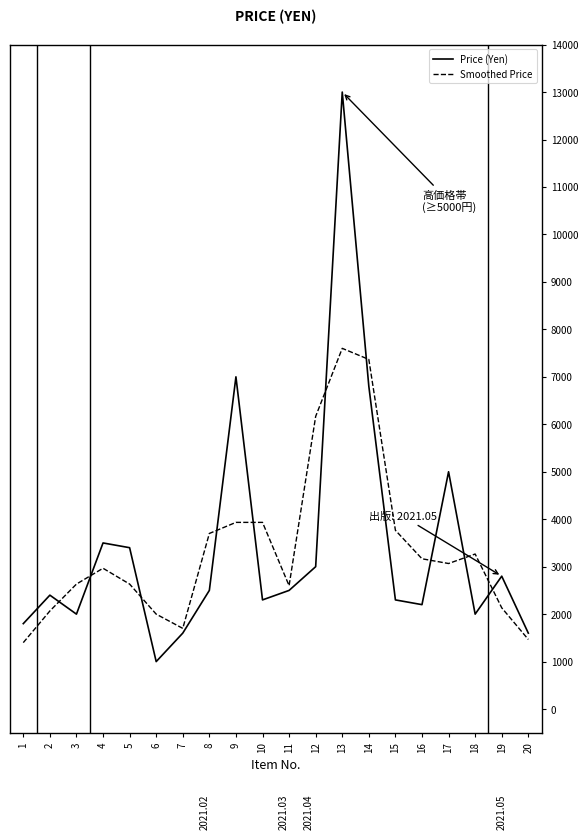

Between 6 and 18, which series saw the biggest shift?

Smoothed Price